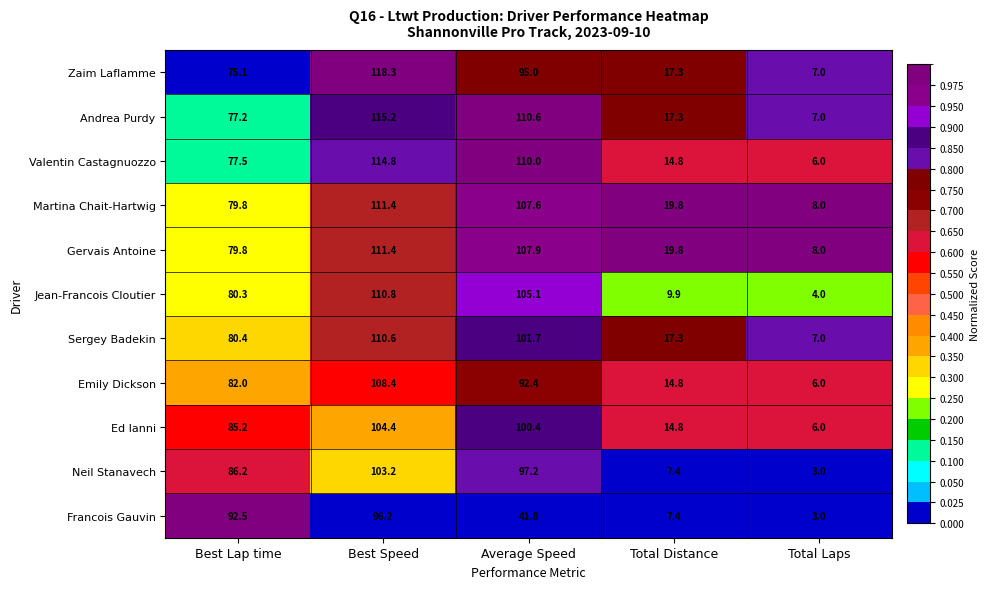

At which category is the sum across all series the highest?

Best Speed